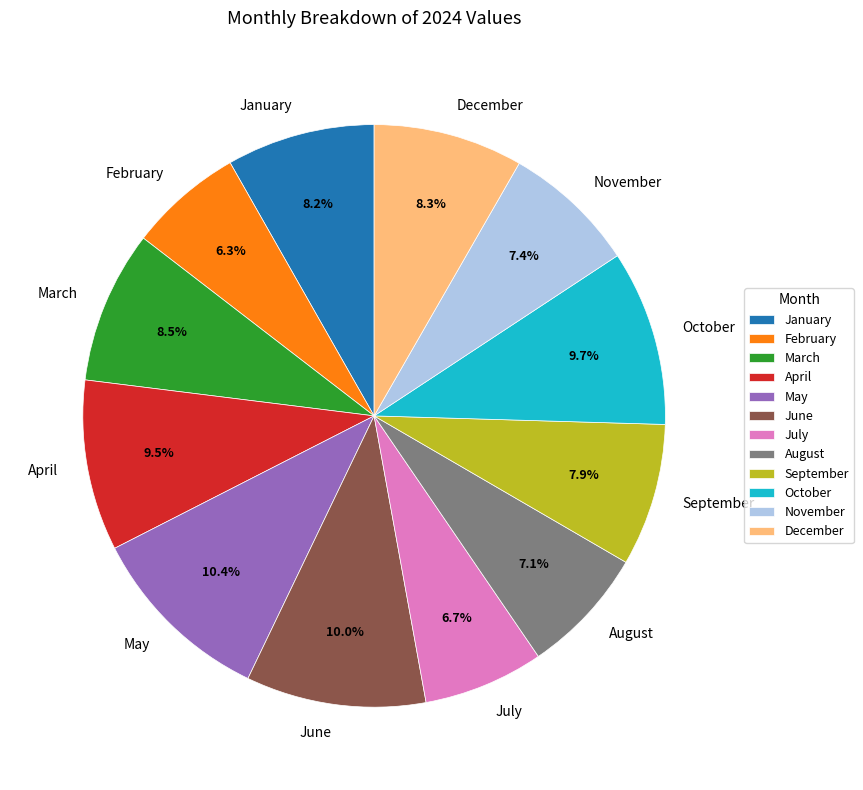

To the nearest percent, what is the combined percentage of October and May?

20%